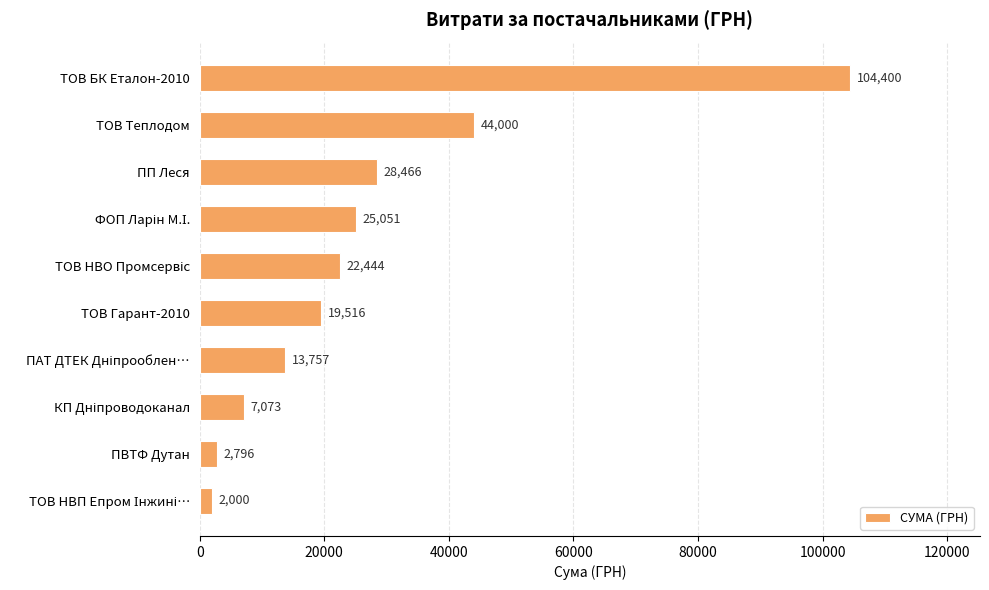

How many bars are there in total?

10